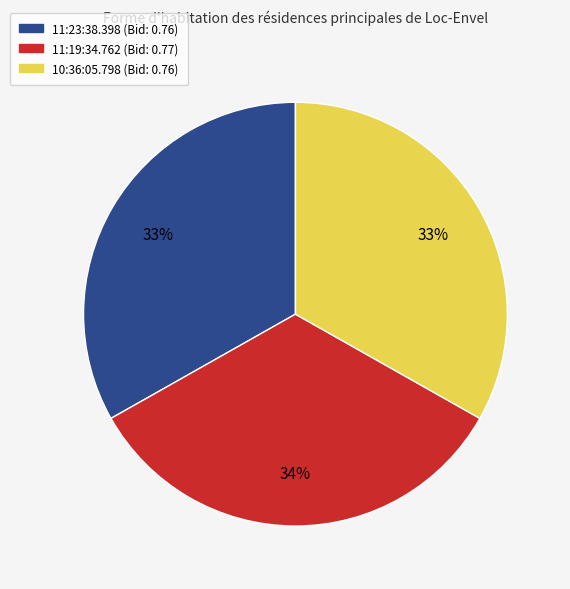

Combined, do 10:36:05.798 and 11:19:34.762 account for over 50%?

Yes